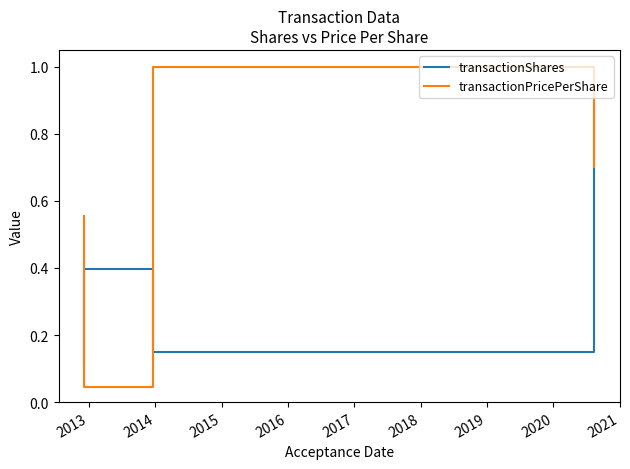

Where is the first local maximum for transactionShares?

2014